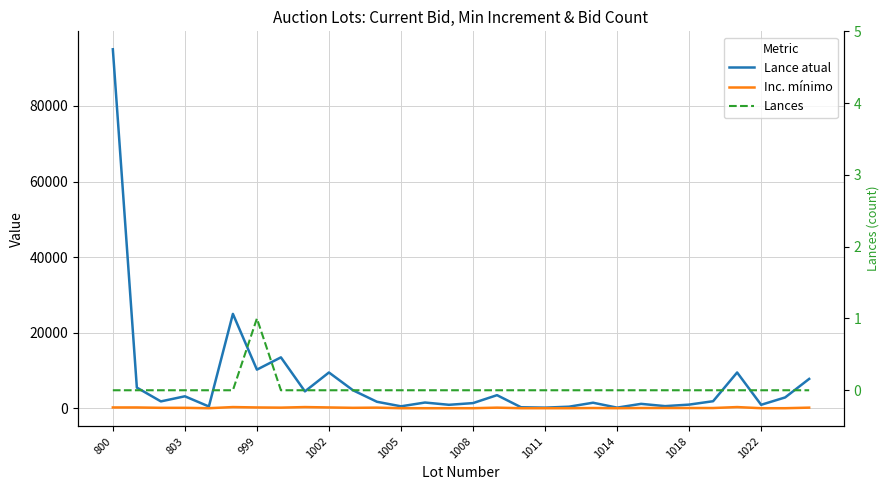

True or false: Lance atual and Lances intersect in this chart.

False